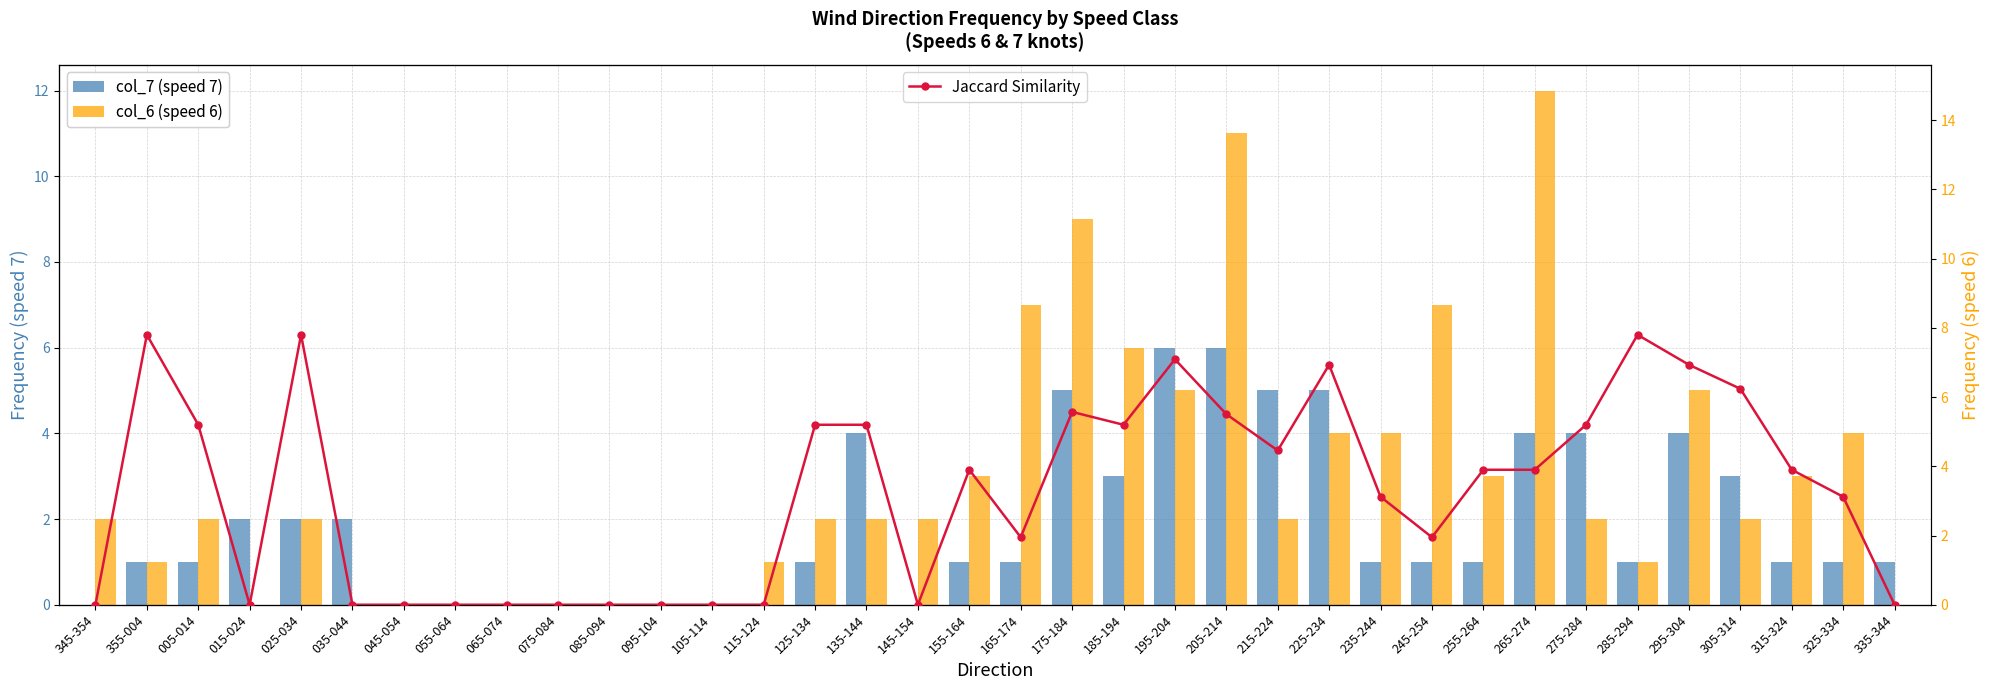

Where is col_6 (speed 6) nearest to the value 6?

185-194